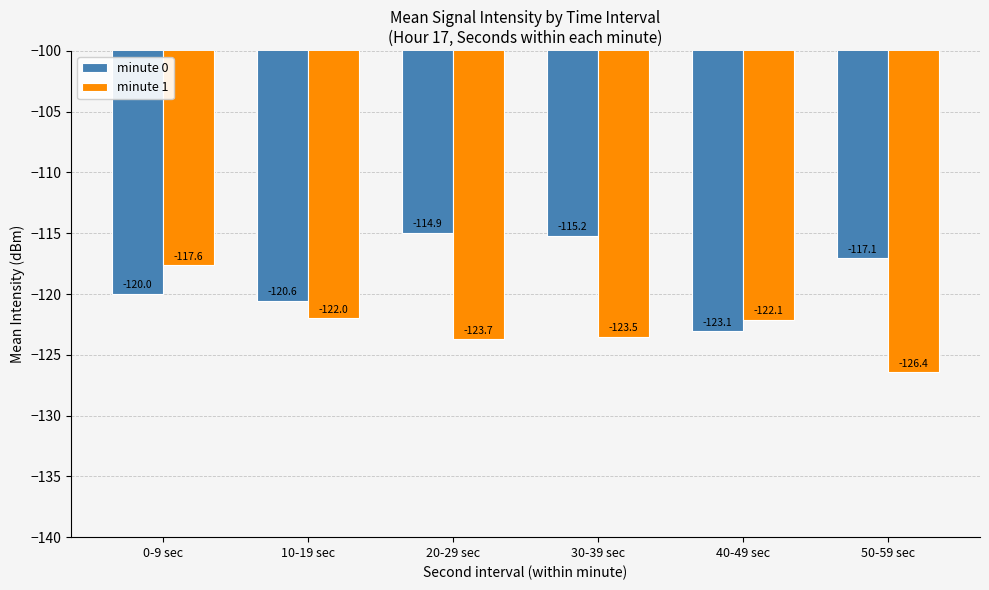

What is the spread (max minus min) of values at 20-29 sec?

8.8